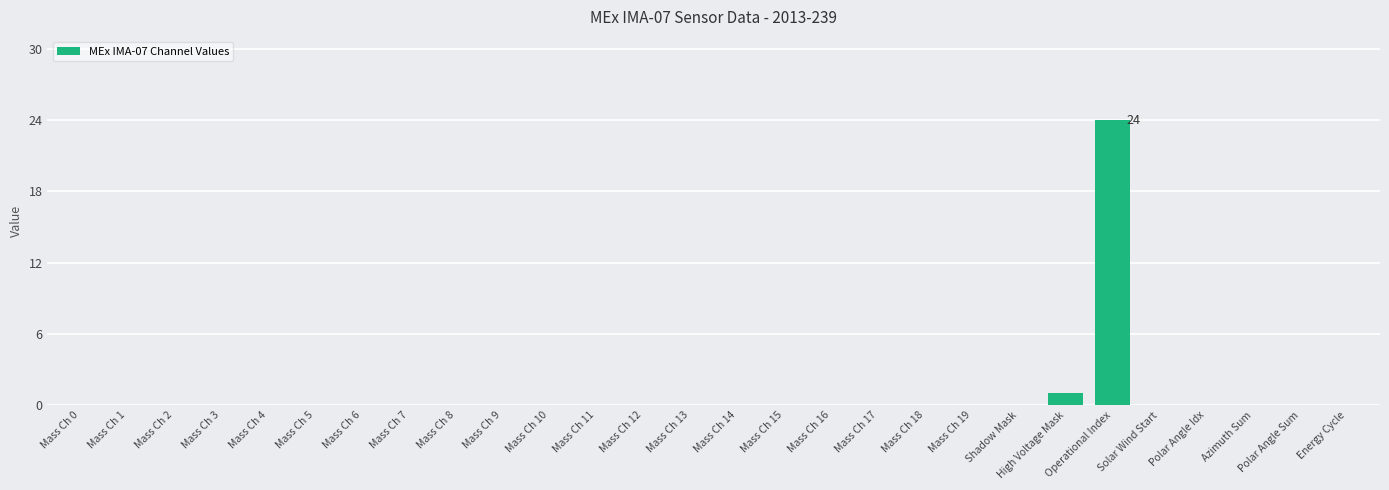

True or false: the data shows -15 at Mass Ch 3.

False